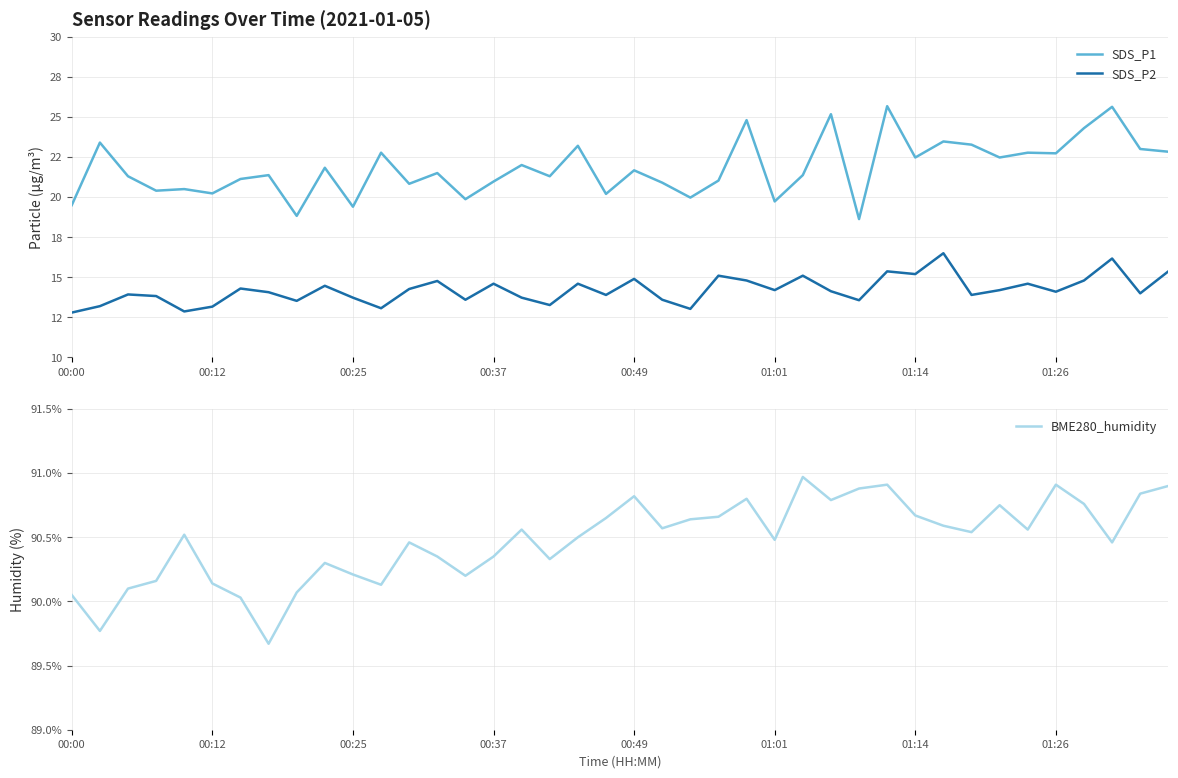

Is this an area chart (filled region under the line)?

No